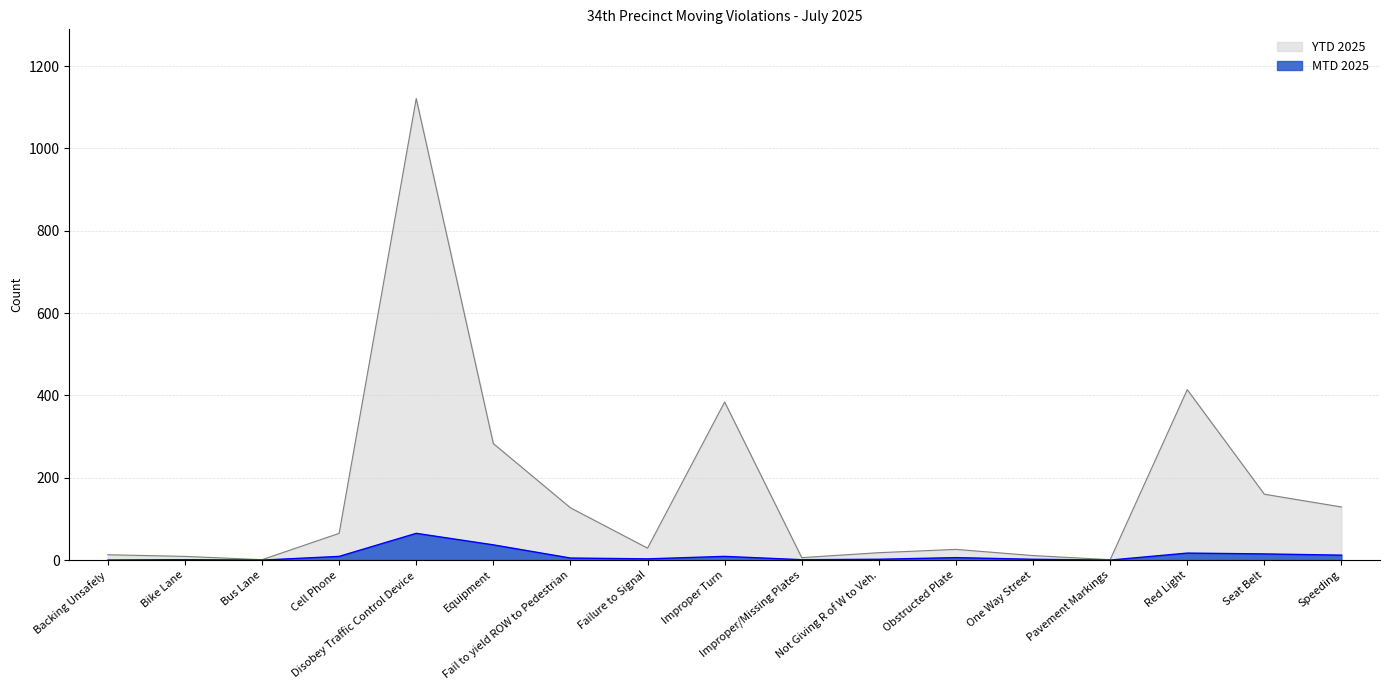

At One Way Street, list the series in order from largest to smallest.

YTD 2025, MTD 2025